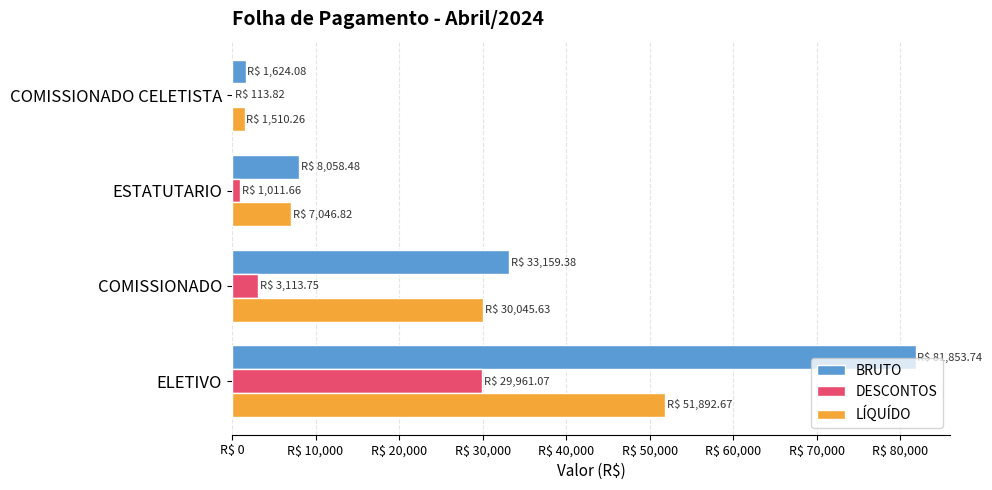

Which category has the highest value in the LÍQUÍDO series?

ELETIVO